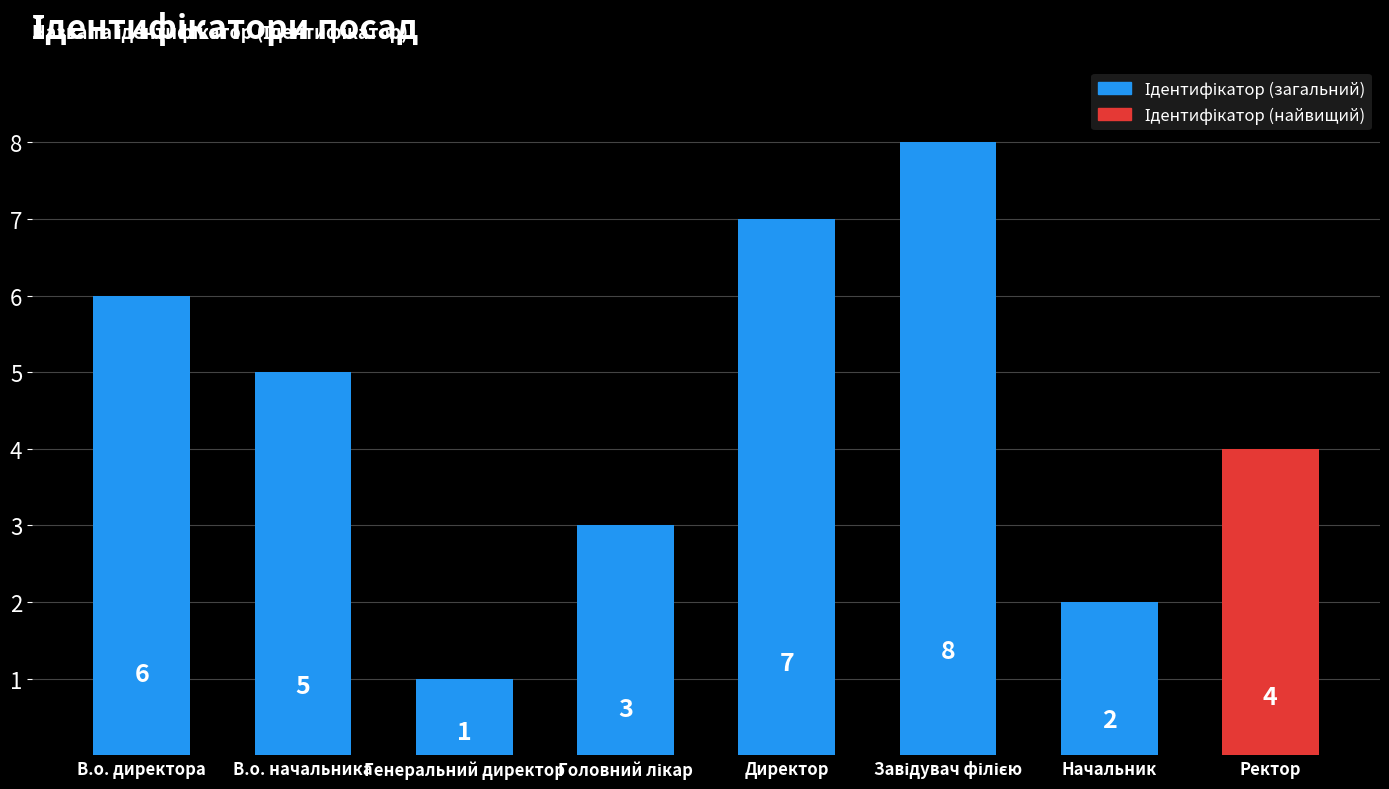

How many categories are shown in the chart?

8